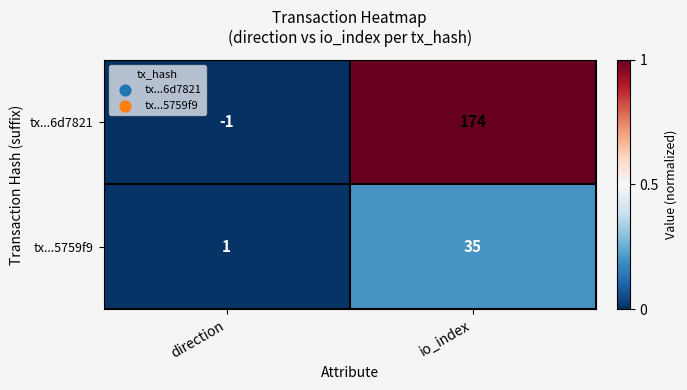

Reading left to right, transcribe all the data shown in this chart.

tx...6d7821: -1	174
tx...5759f9: 1	35